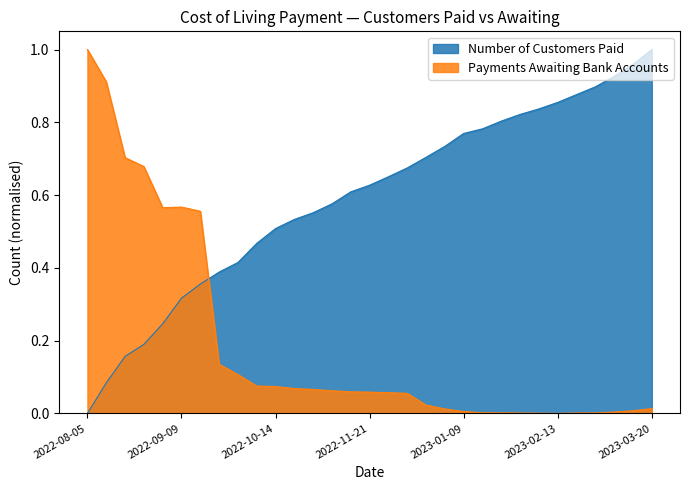

What is the sum of all Payments Awaiting Bank Accounts values?

5.9